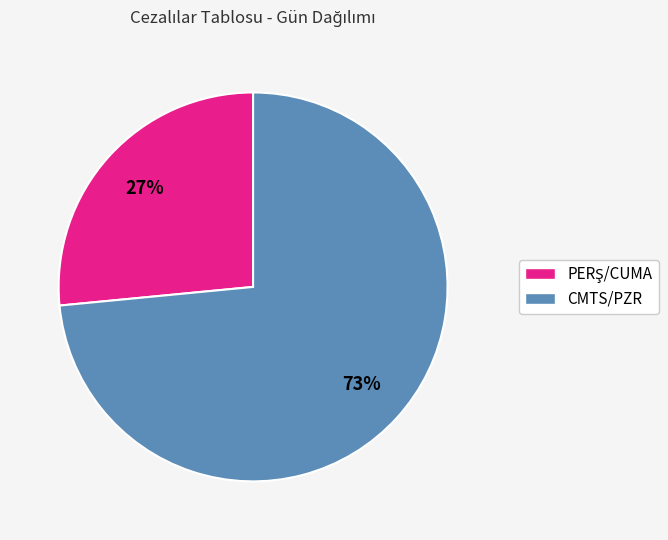

What percentage is the CMTS/PZR slice, to the nearest percent?

73%